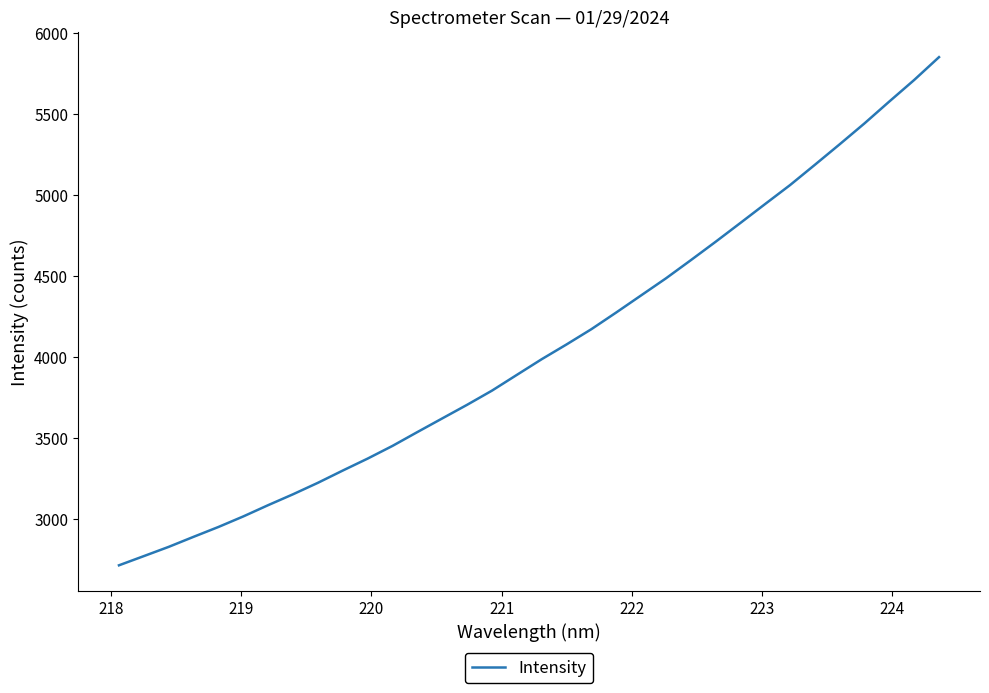

What is the smallest value displayed?

2715.5